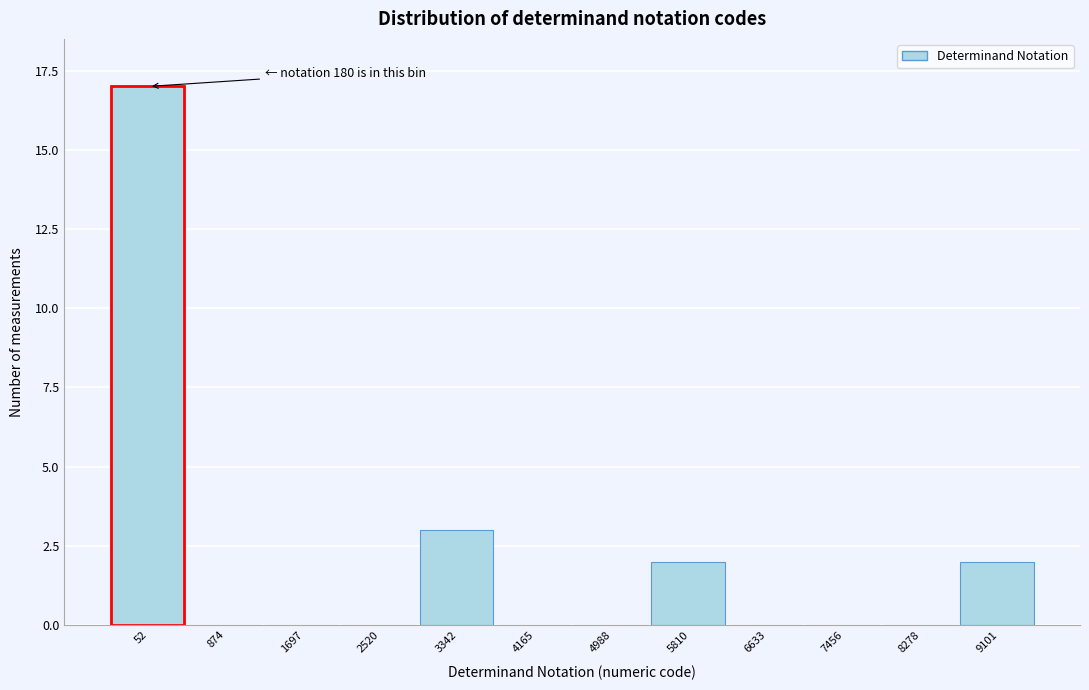

Reading left to right, transcribe all the data shown in this chart.

52=17	874=0	1697=0	2520=0	3342=3	4165=0	4988=0	5810=2	6633=0	7456=0	8278=0	9101=2